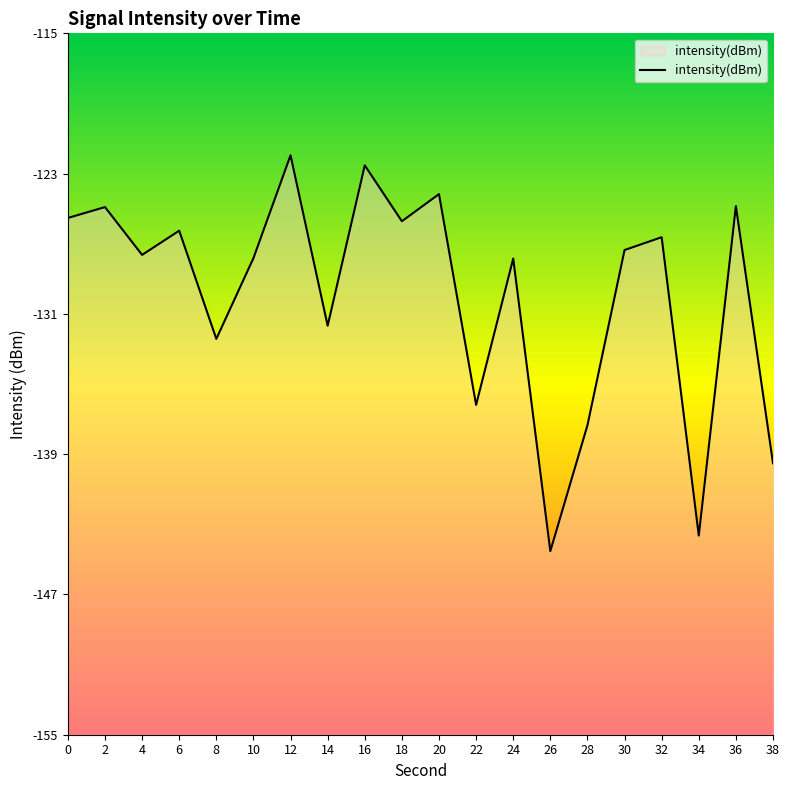

What is the average value?

-129.9